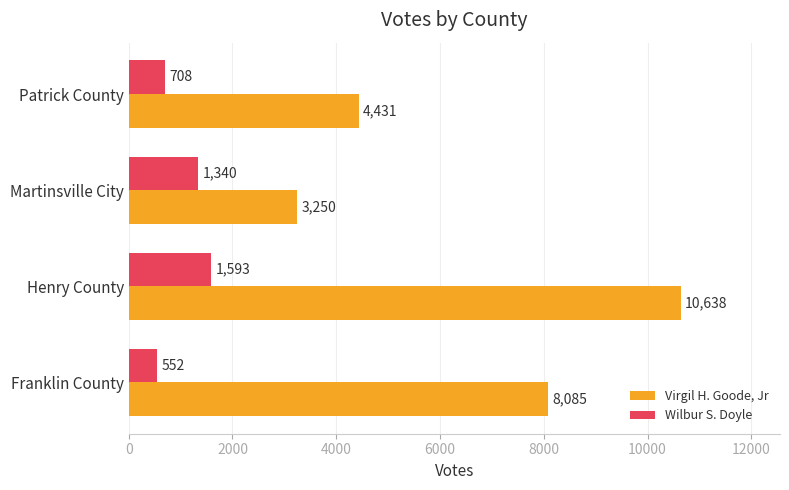

The value of Virgil H. Goode, Jr at Franklin County is 8085. True or false?

True